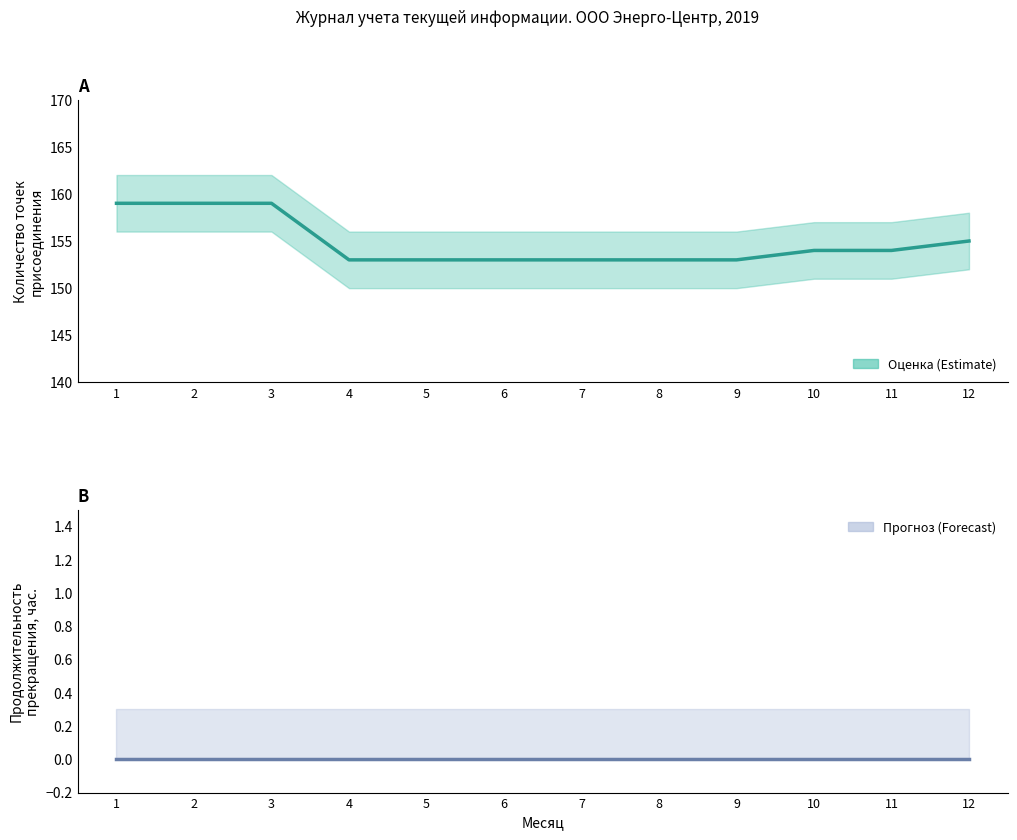

Between 5 and 12, which is larger?

12